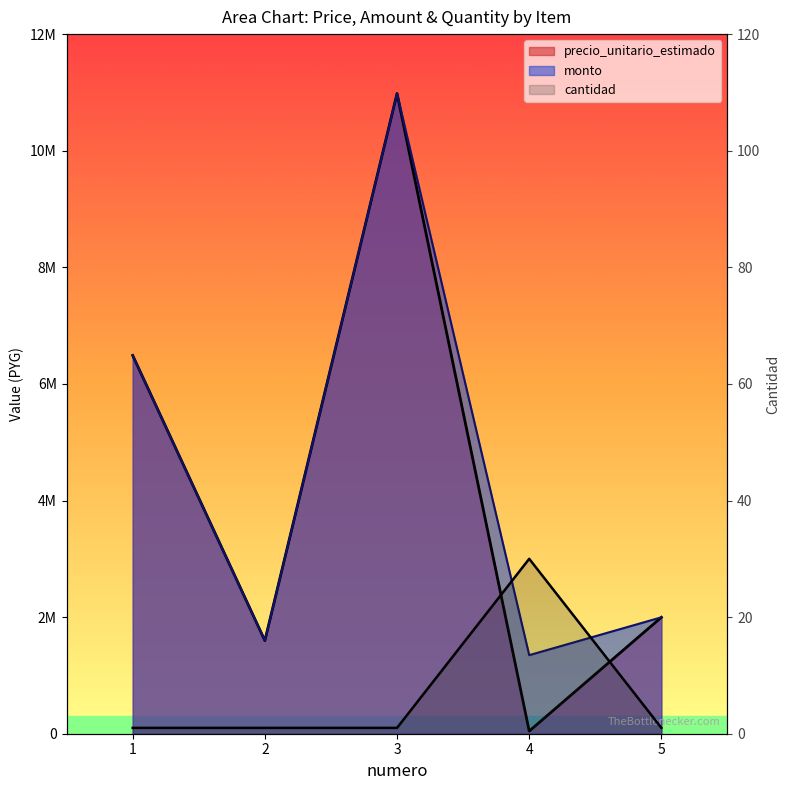

The value at 5 is 2. True or false?

False